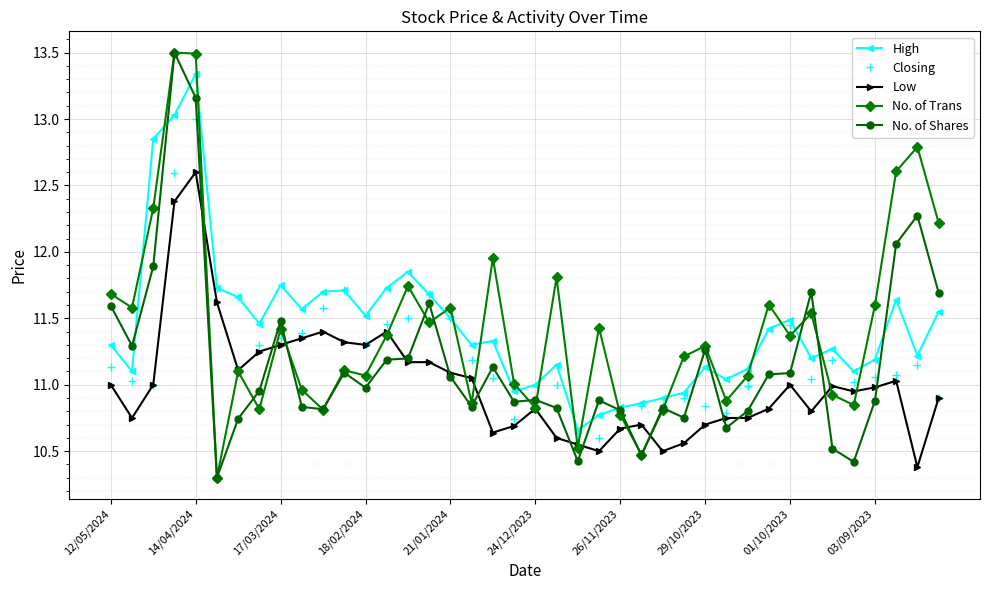

How many times do No. of Shares and Low cross each other?

14